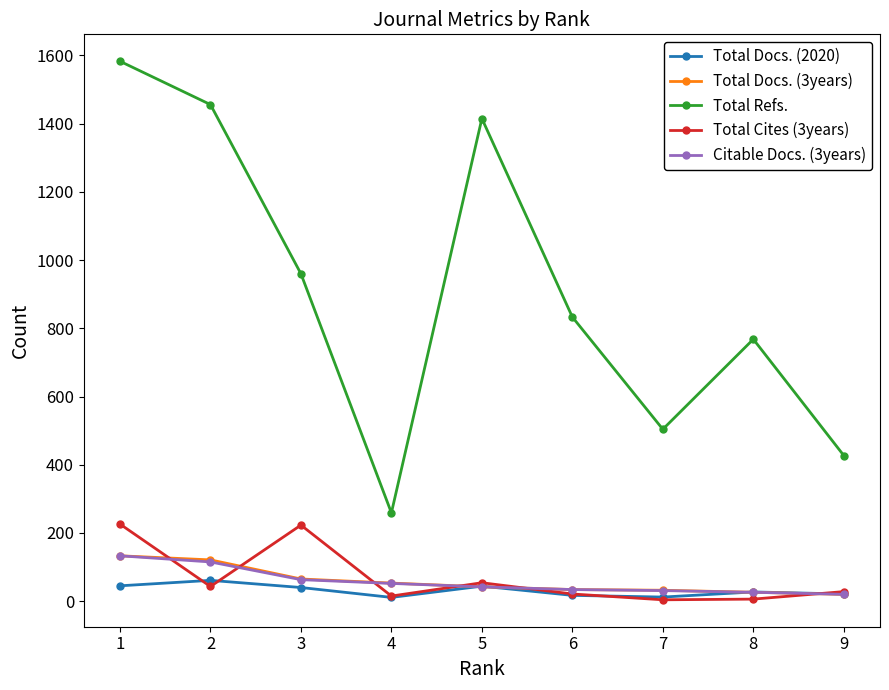

What is the greatest value displayed?

1583